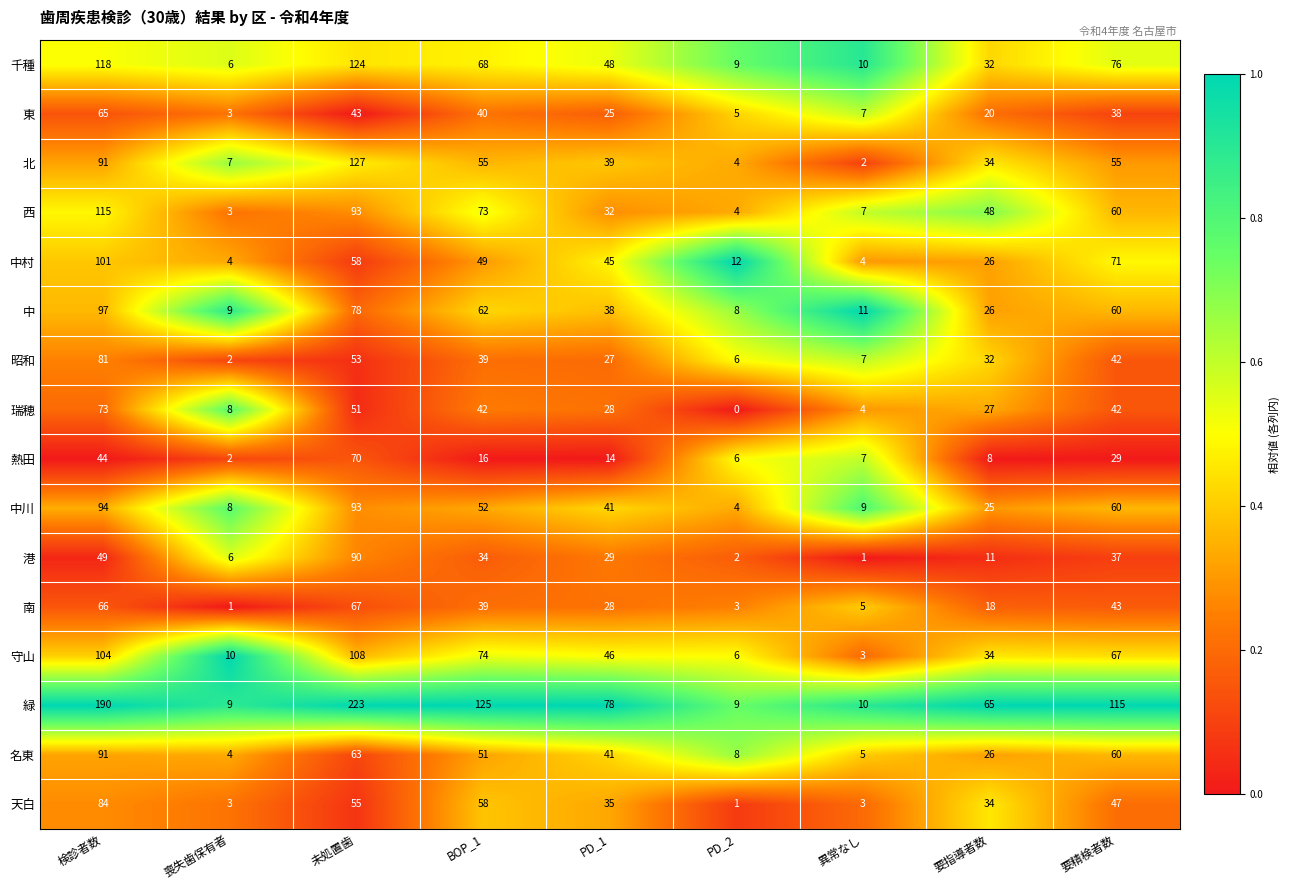

At how many categories does at least one series exceed 0?

9